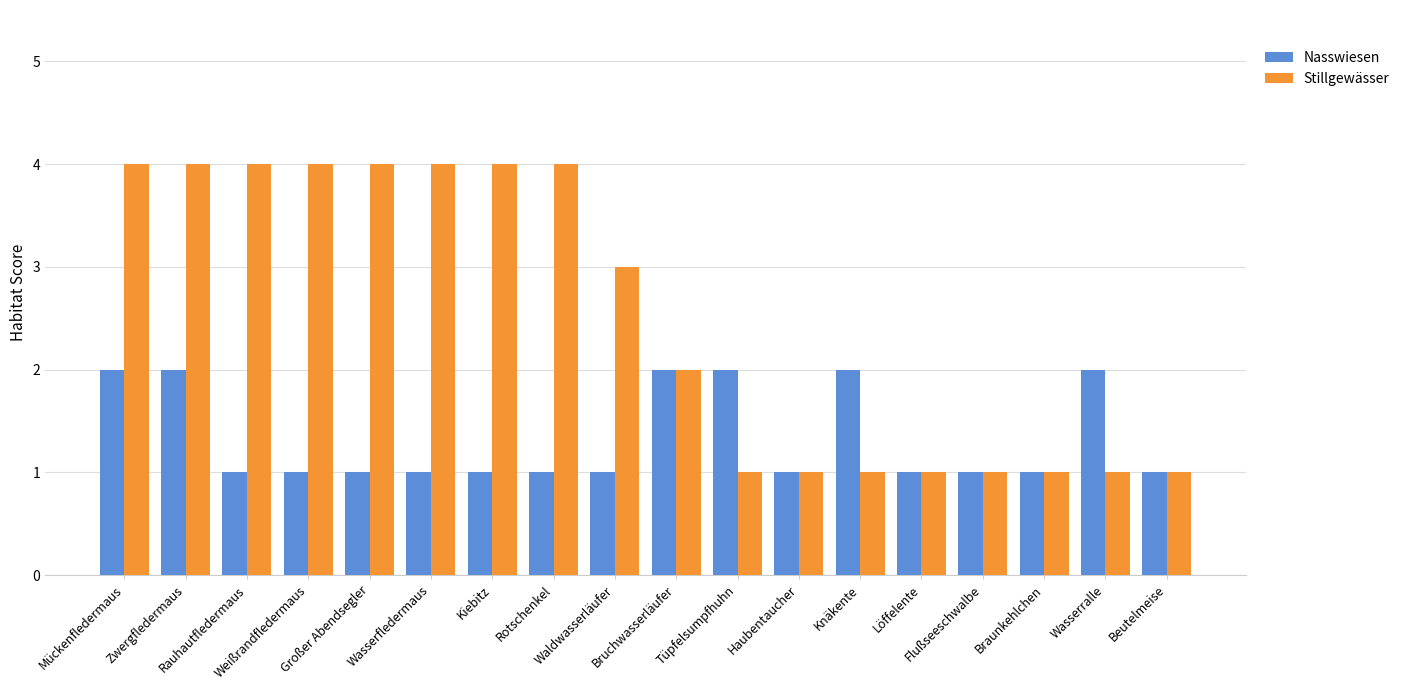

Reading right to left, what are all the values shown in this chart?

Nasswiesen: 1	2	1	1	1	2	1	2	2	1	1	1	1	1	1	1	2	2
Stillgewässer: 1	1	1	1	1	1	1	1	2	3	4	4	4	4	4	4	4	4